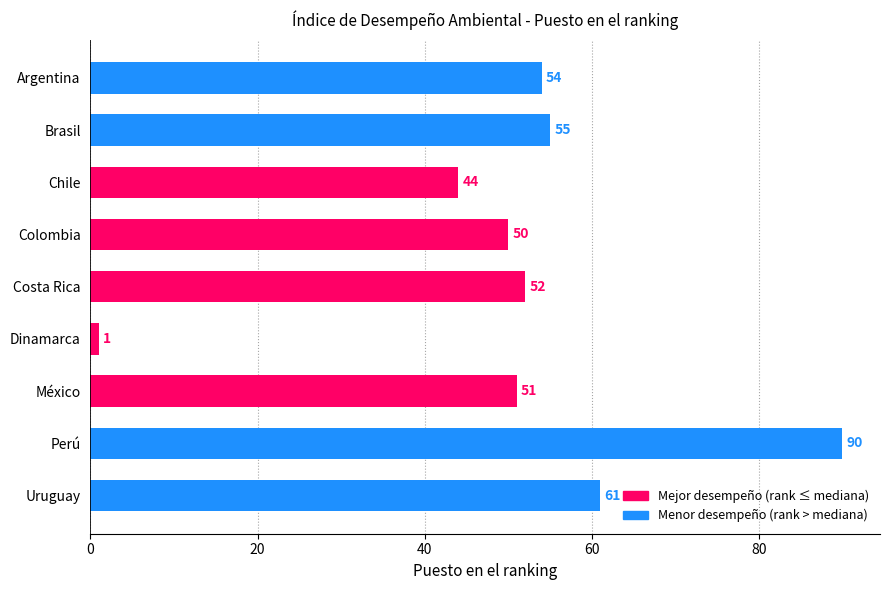

What is the smallest value displayed?

1